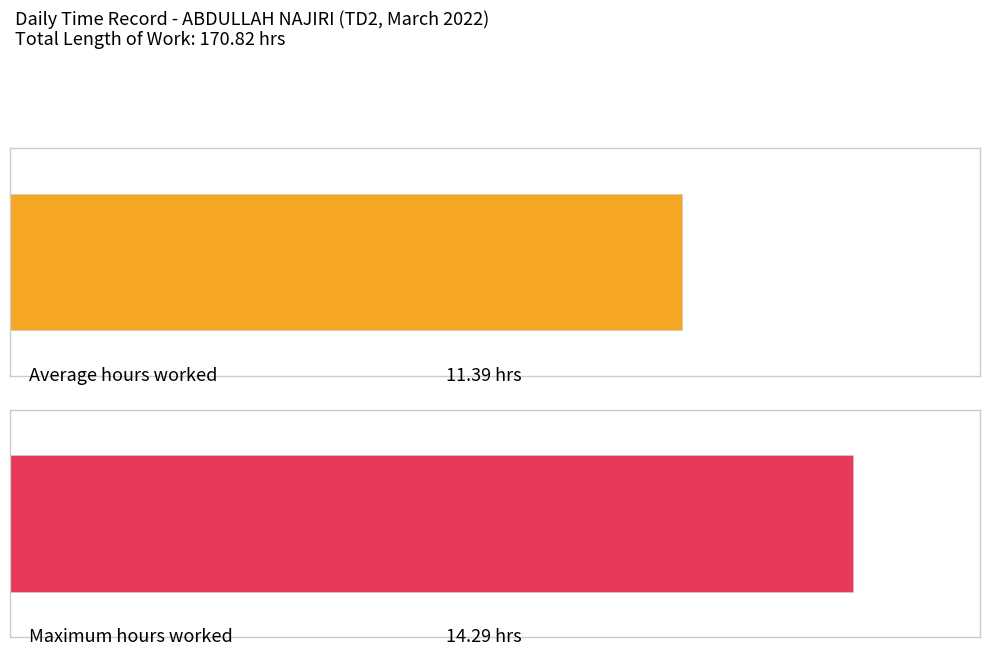

Does the chart contain any negative values?

No